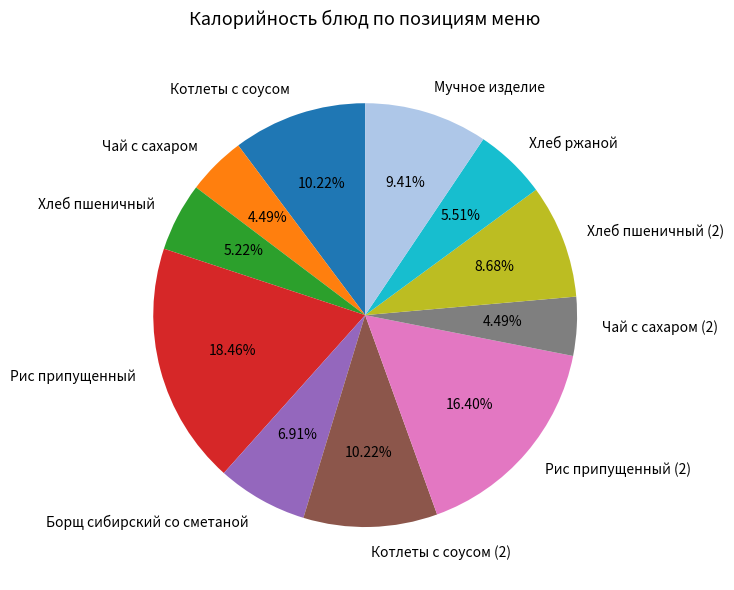

Which category has the biggest portion of the pie?

Рис припущенный